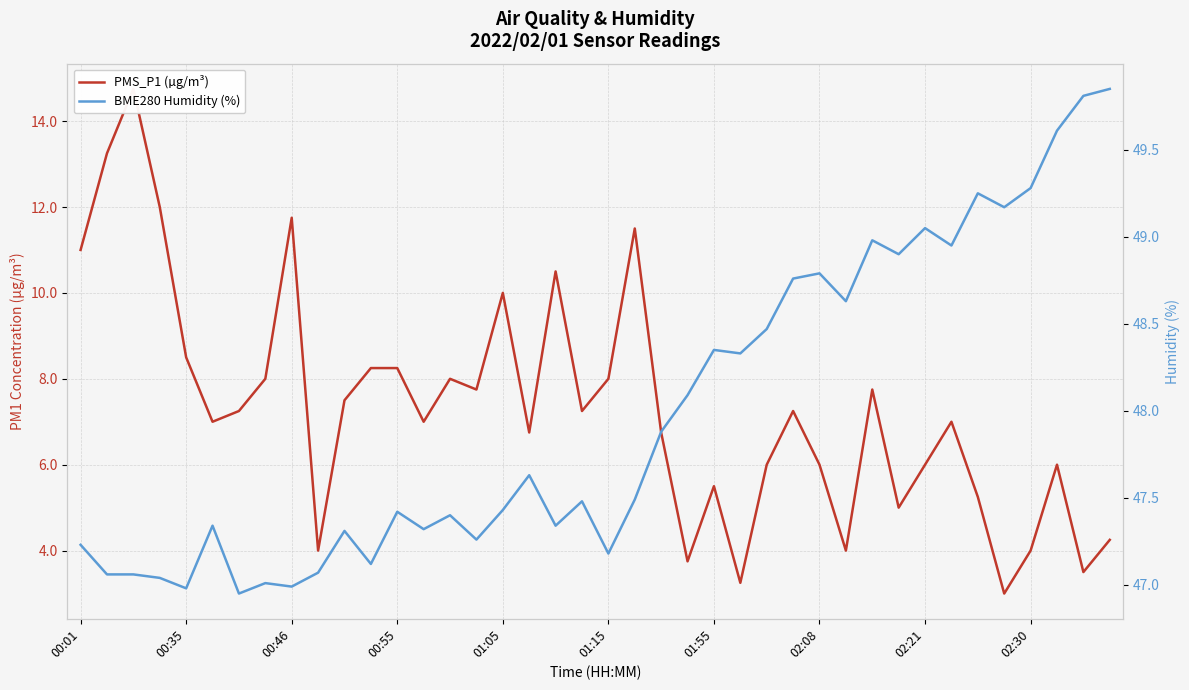

What is the label of the 23rd point from the left?

22